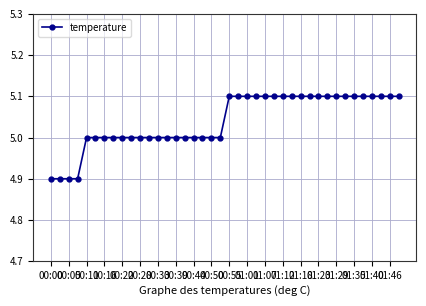

What is the minimum value shown in the chart?

4.9